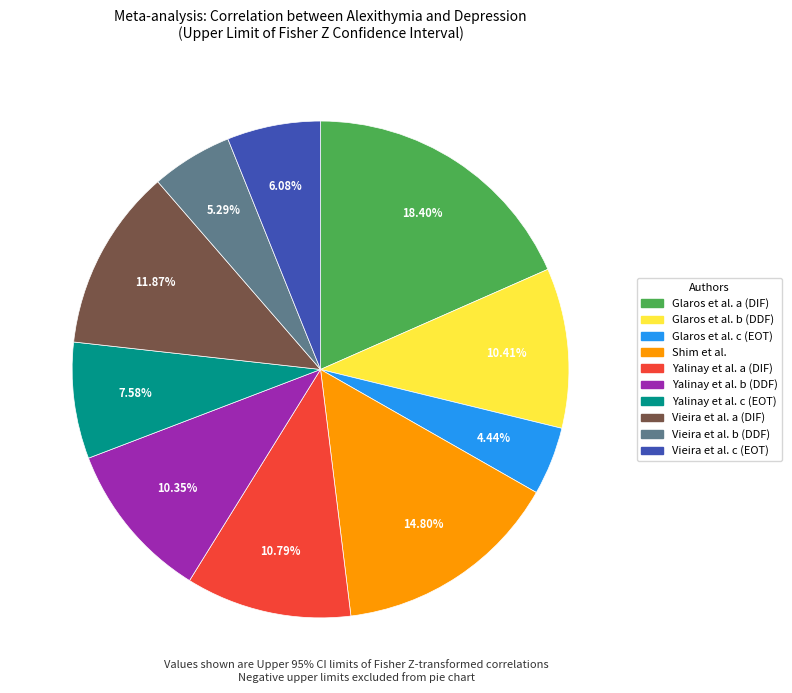

Which category has the biggest portion of the pie?

Glaros et al. a (DIF)